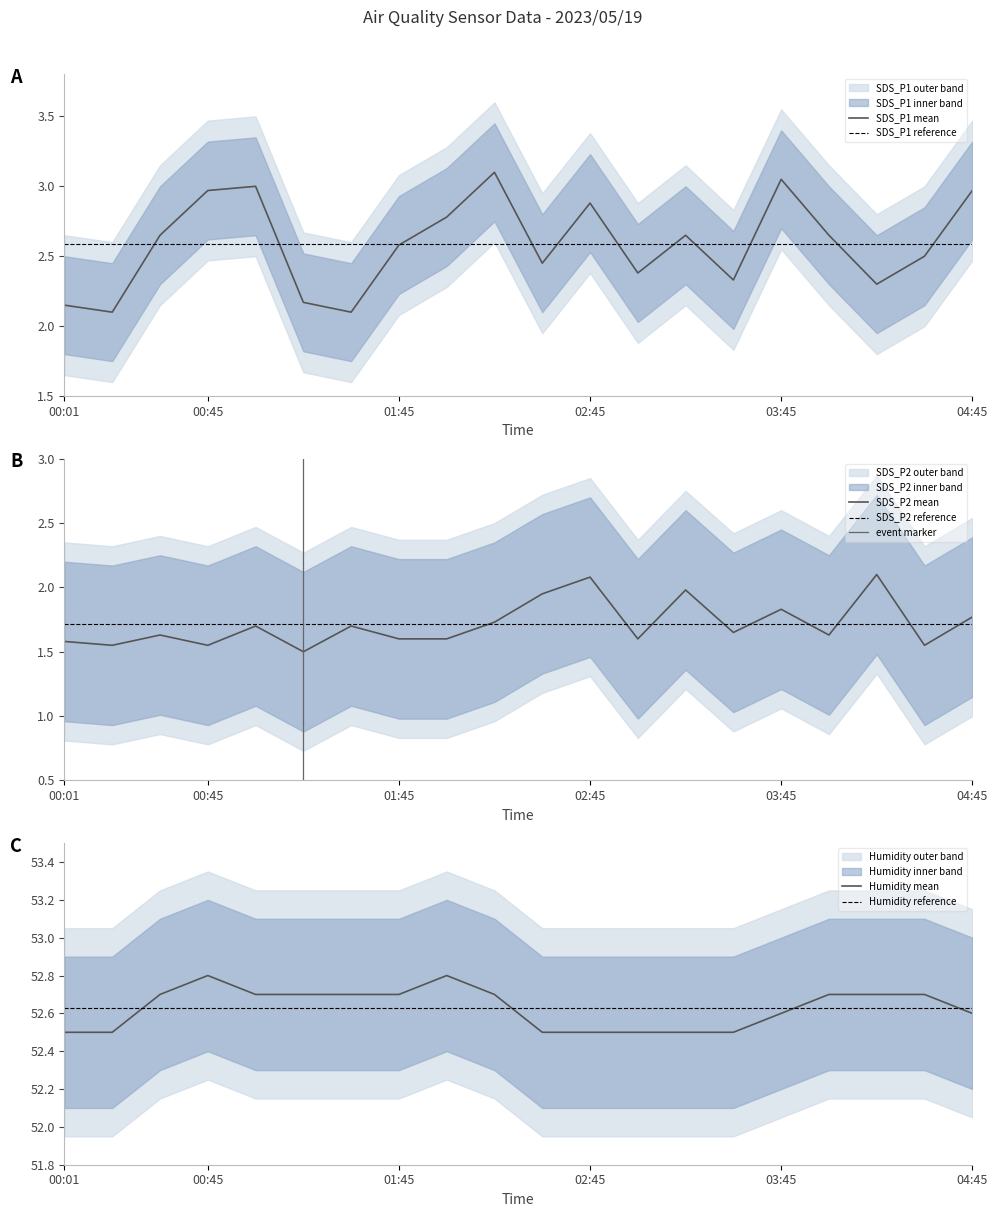

What is the label of the 18th point from the right?

00:30